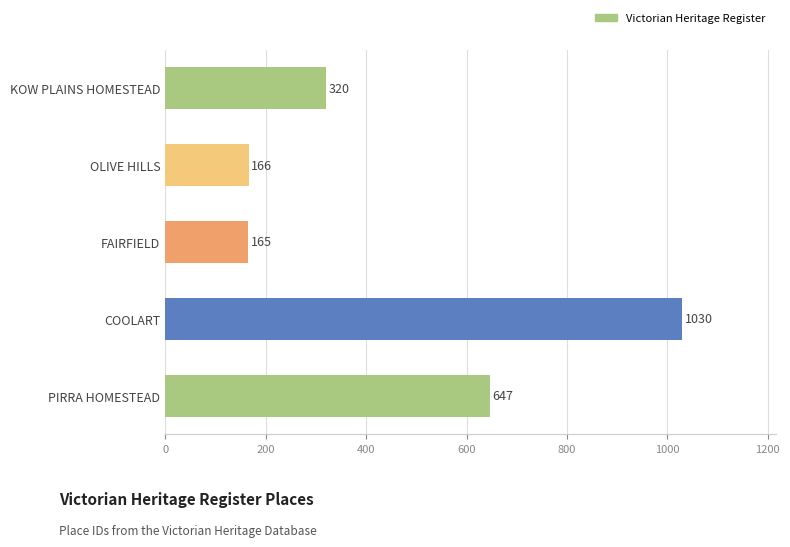

True or false: the data shows 165 at FAIRFIELD.

True